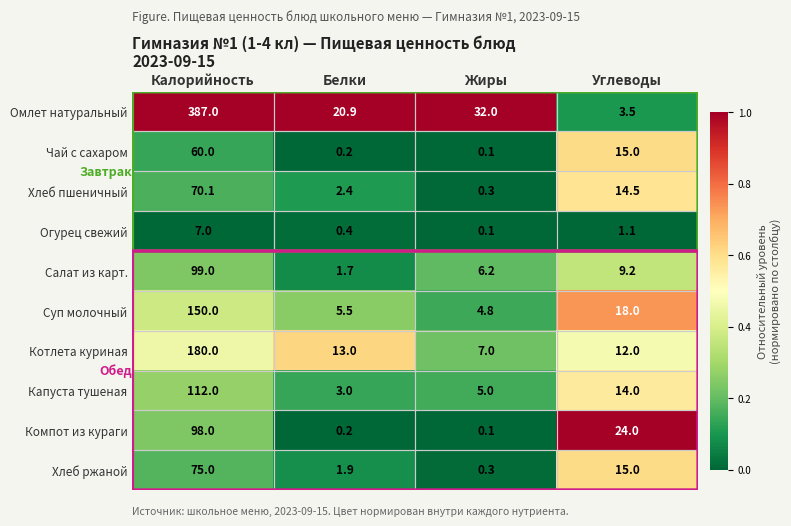

List the series in order of their peak value, lowest first.

Огурец свежий, Чай с сахаром, Хлеб пшеничный, Хлеб ржаной, Компот из кураги, Салат из карт., Капуста тушеная, Суп молочный, Котлета куриная, Омлет натуральный